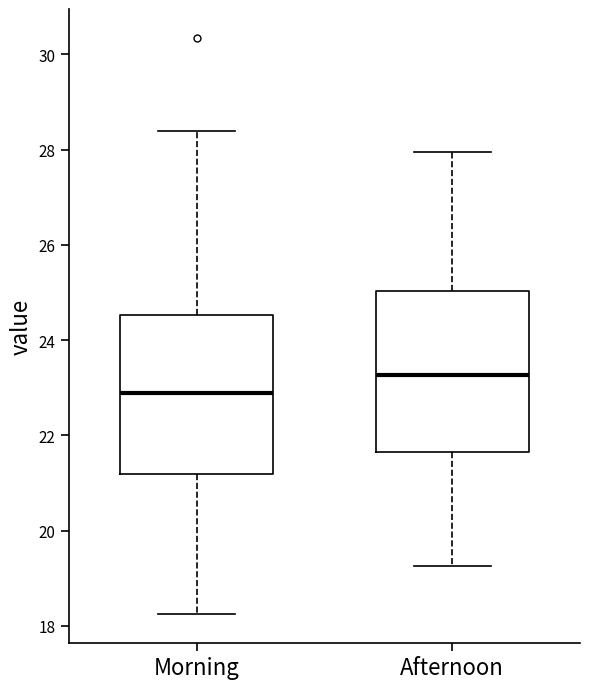

Which box's median line is the lowest?

Morning